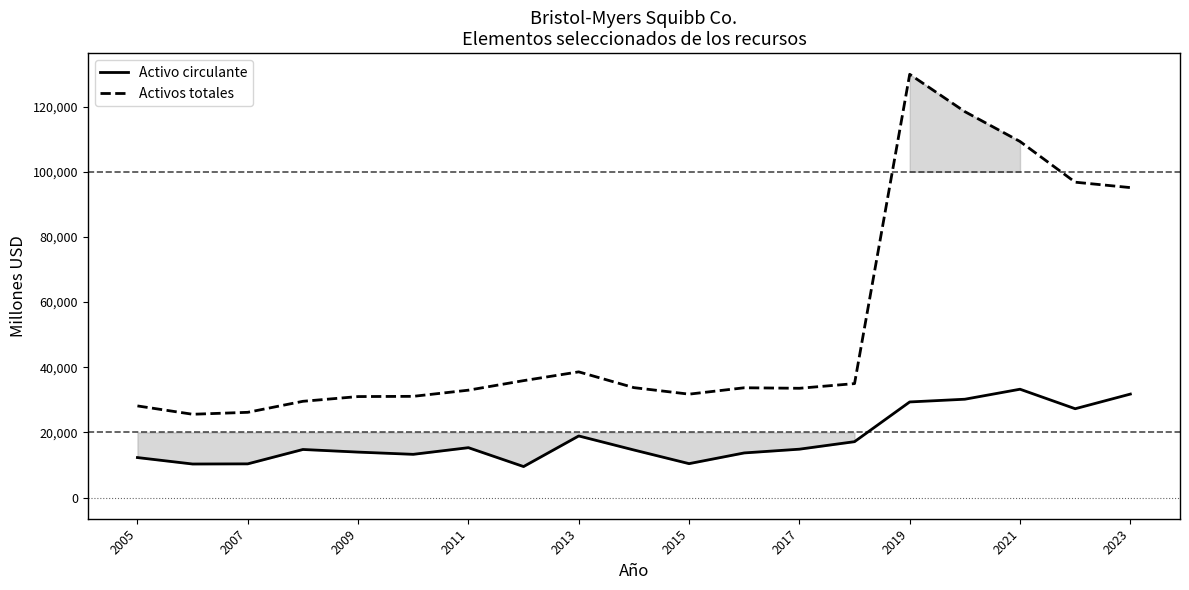

List the series in order of their peak value, lowest first.

Activo circulante, Activos totales